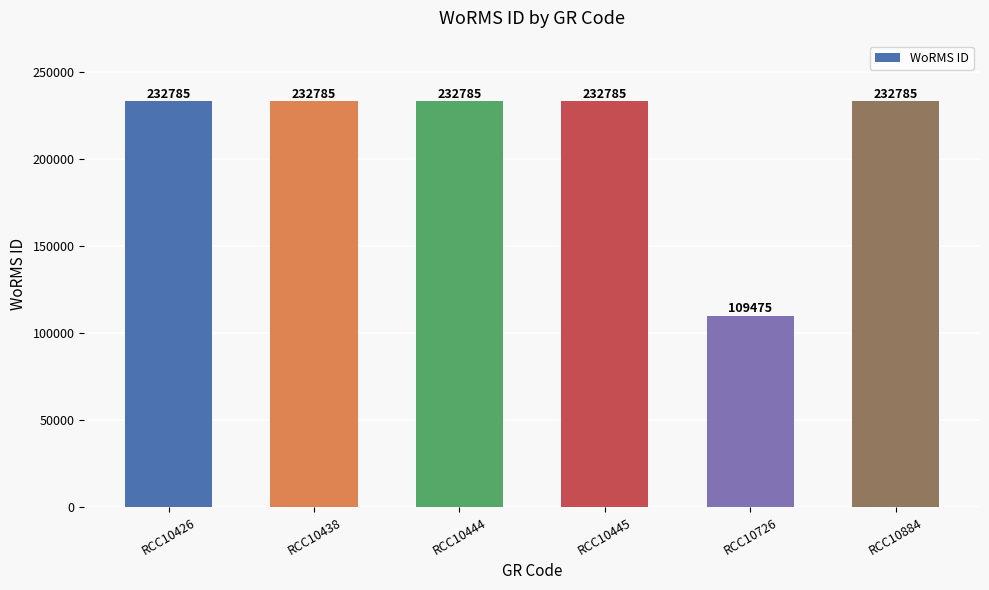

What value does the data have at RCC10438, to the nearest 100?

232800